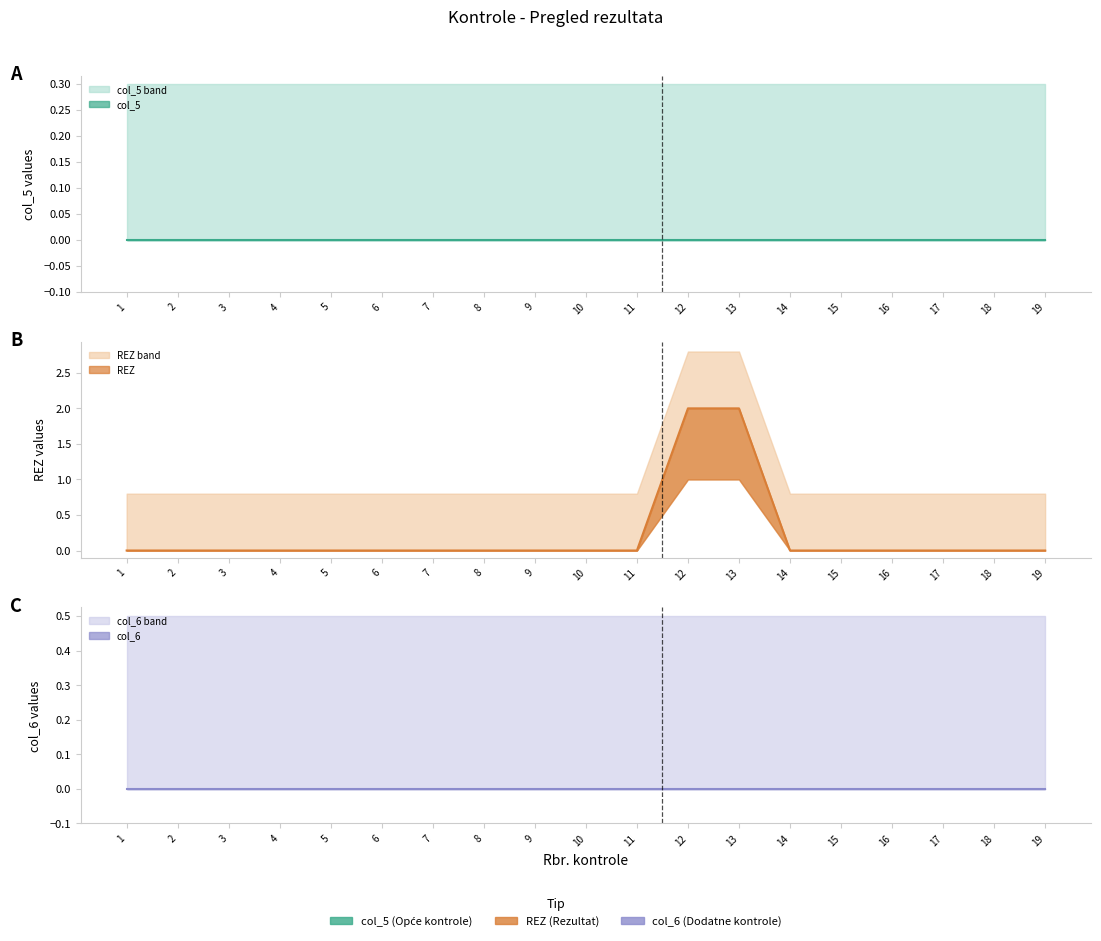

Where is col_6 nearest to the value 0?

1